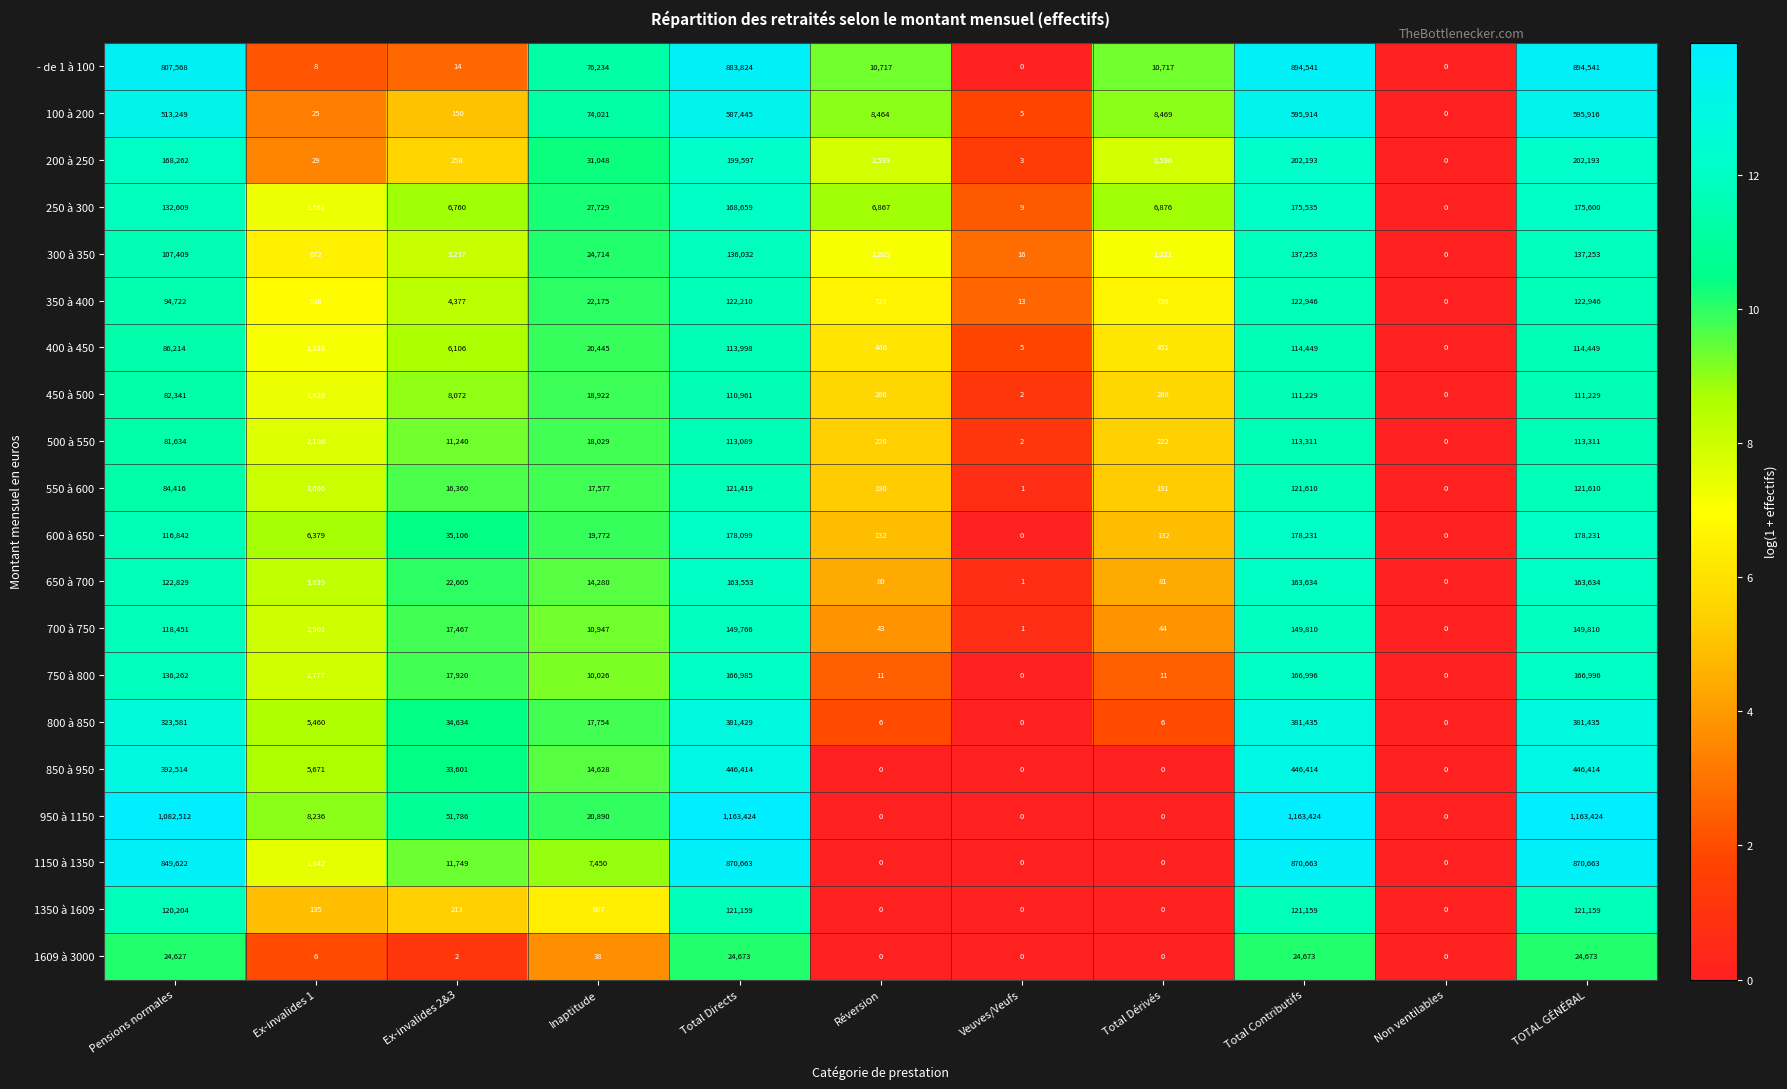

How many distinct data groups are displayed?

20